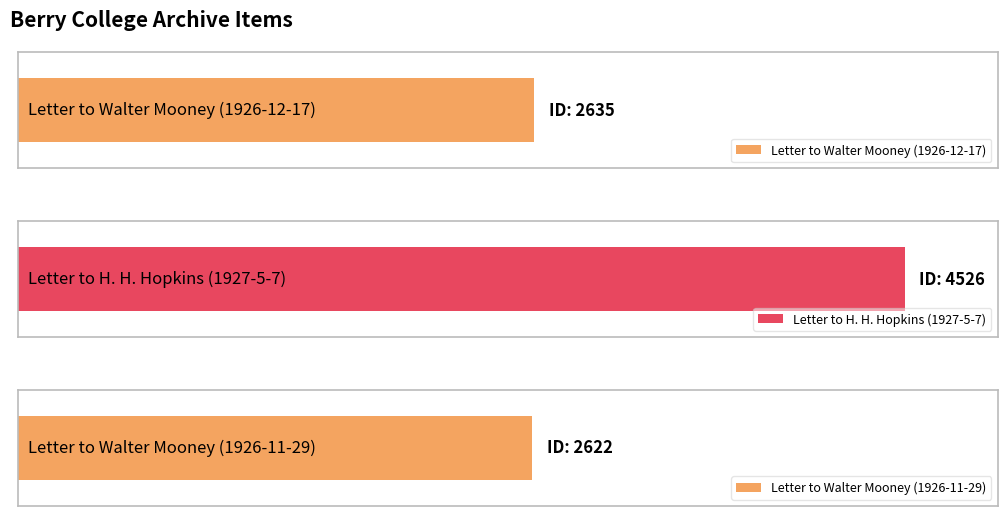

What is the change in value from Letter to Walter Mooney (1926-12-17) to Letter to Walter Mooney (1926-11-29)?

-13